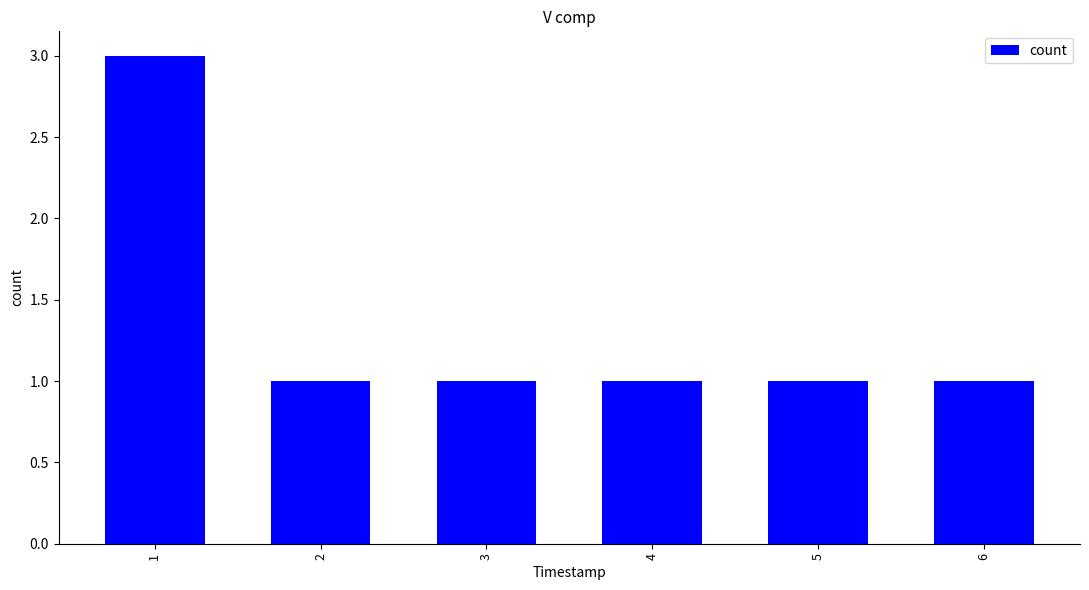

What is the ratio of the value at 4 to the value at 2?

1.0